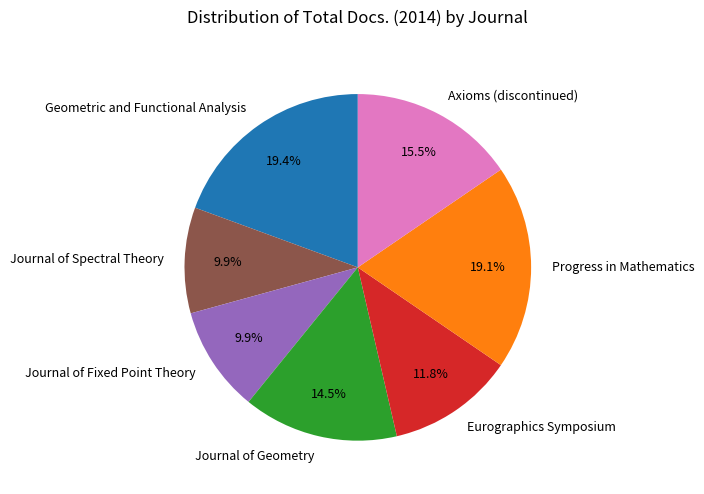

To the nearest percent, what is the difference between the Journal of Spectral Theory and Progress in Mathematics slice percentages?

9%